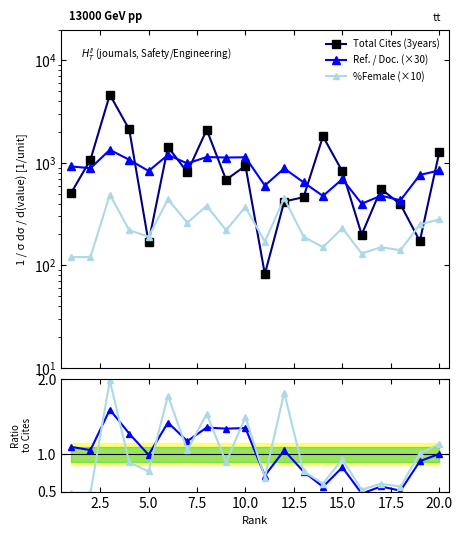

What is the value of the Total Cites (3years) point at the 19th from the left?

172.0